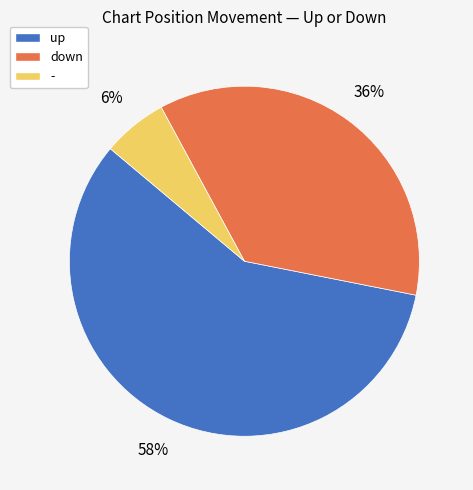

Does down account for over 50% of the chart?

No